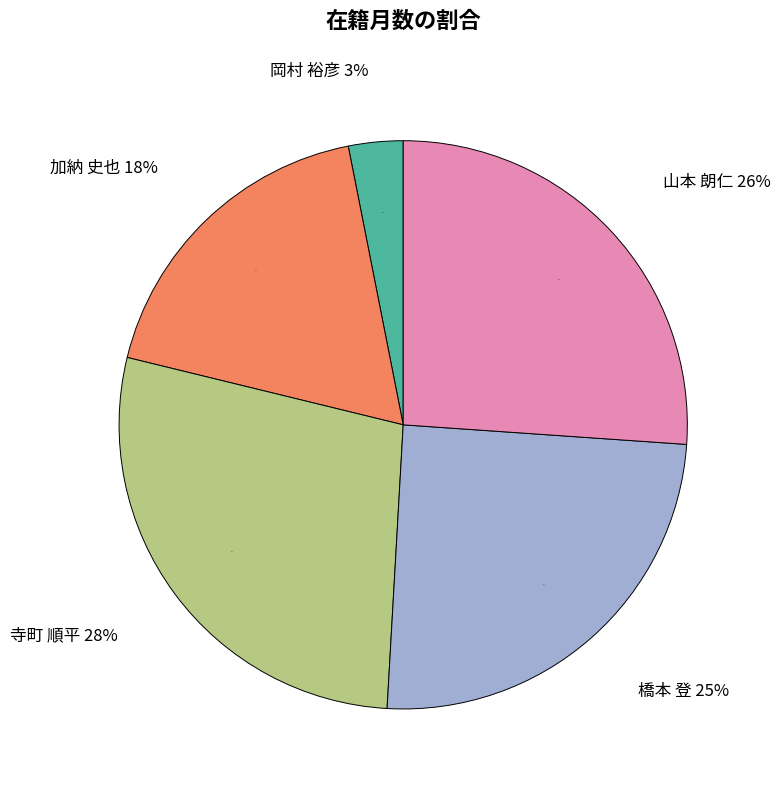

Rank the categories by value from highest to lowest.

寺町 順平, 山本 朗仁, 橋本 登, 加納 史也, 岡村 裕彦